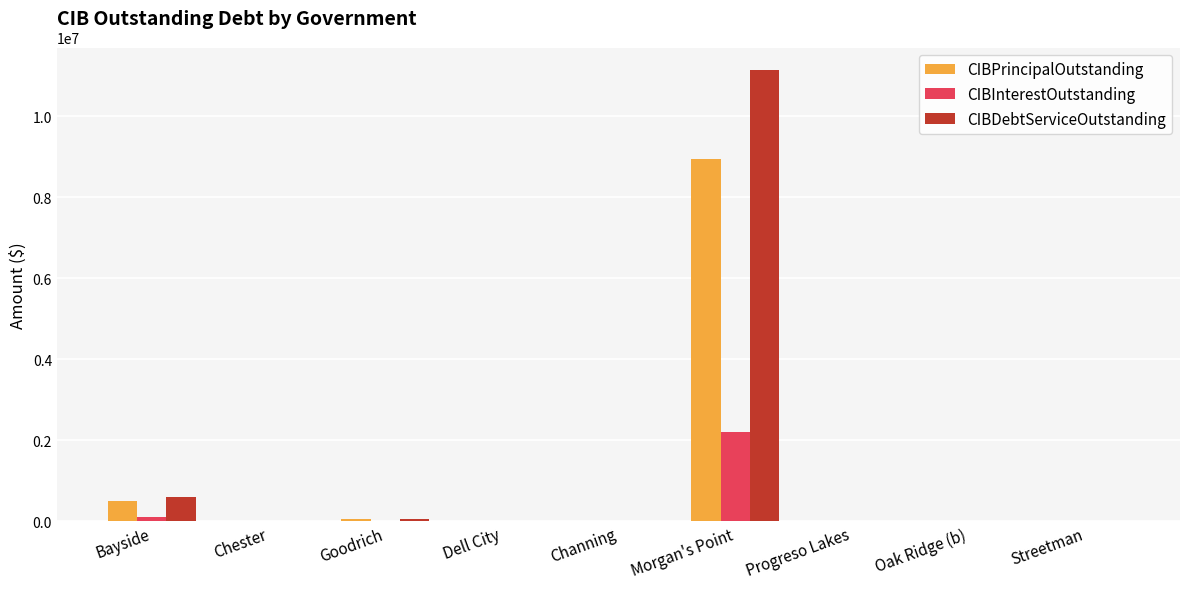

Which series changed the most between Dell City and Morgan's Point?

CIBDebtServiceOutstanding